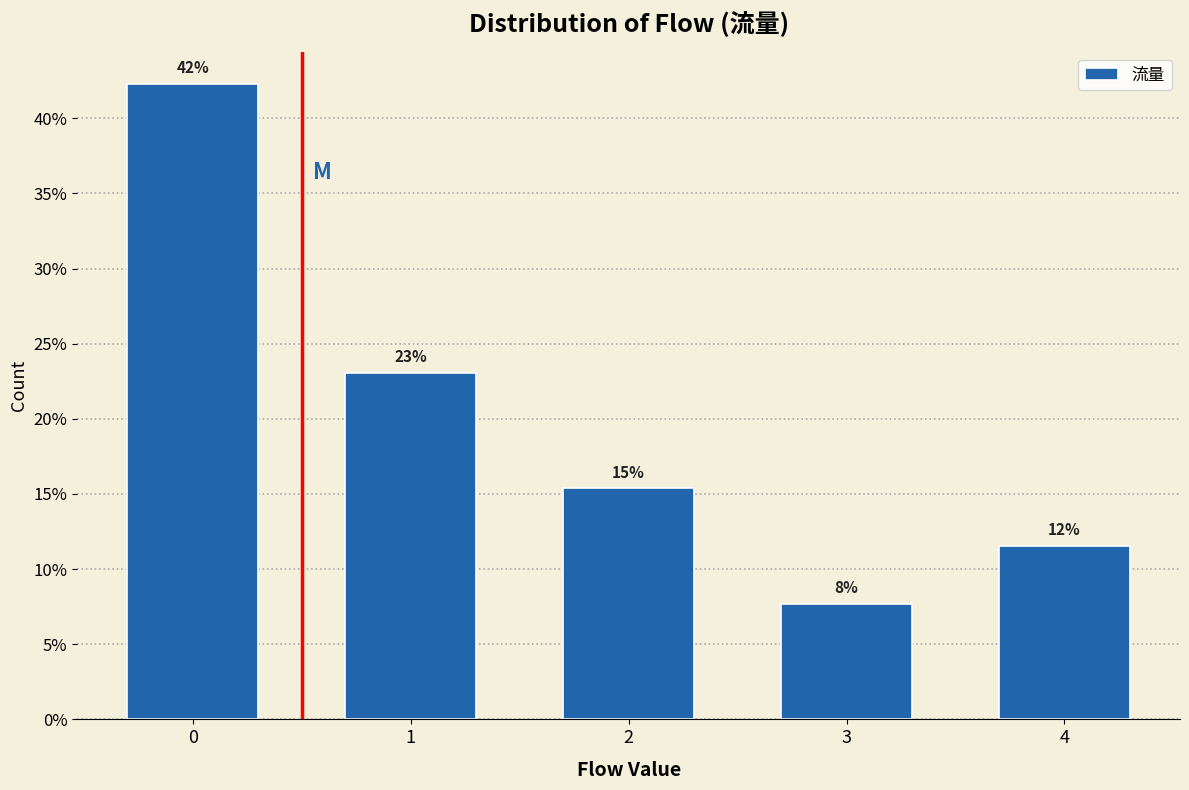

Does the chart contain any negative values?

No